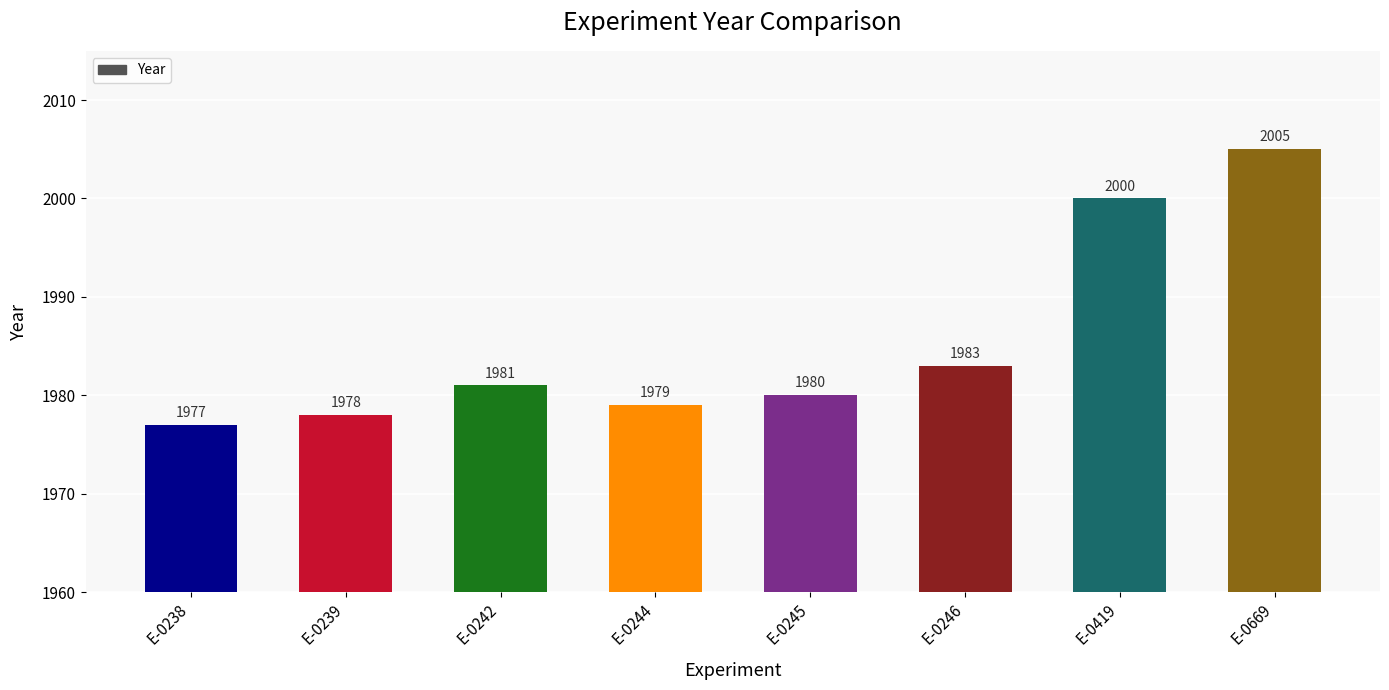

What is the change in value from E-0239 to E-0669?

+27